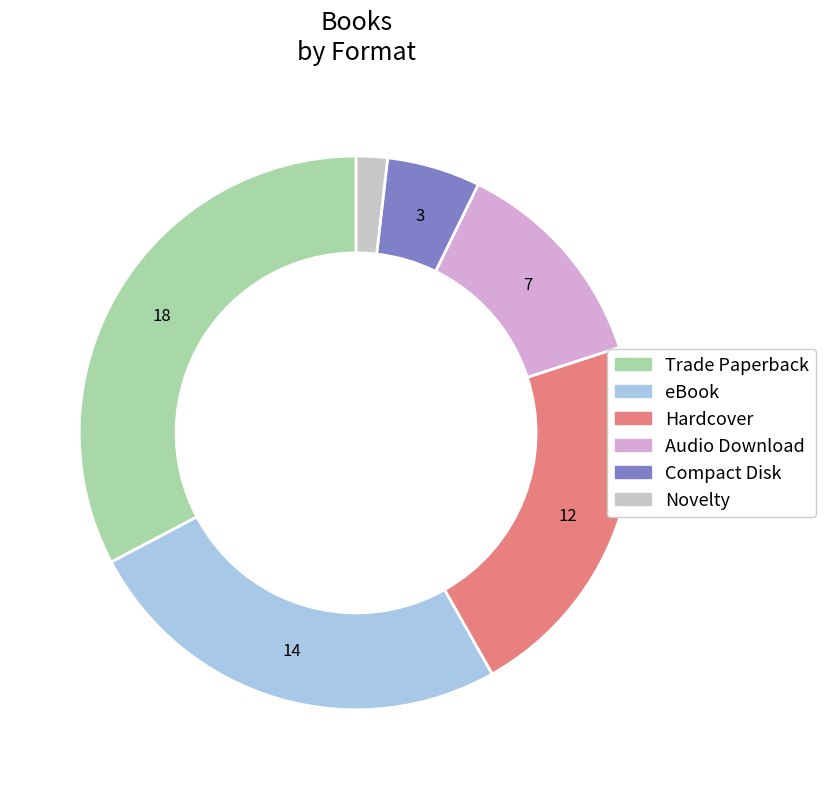

To the nearest percent, what portion does Novelty represent?

2%